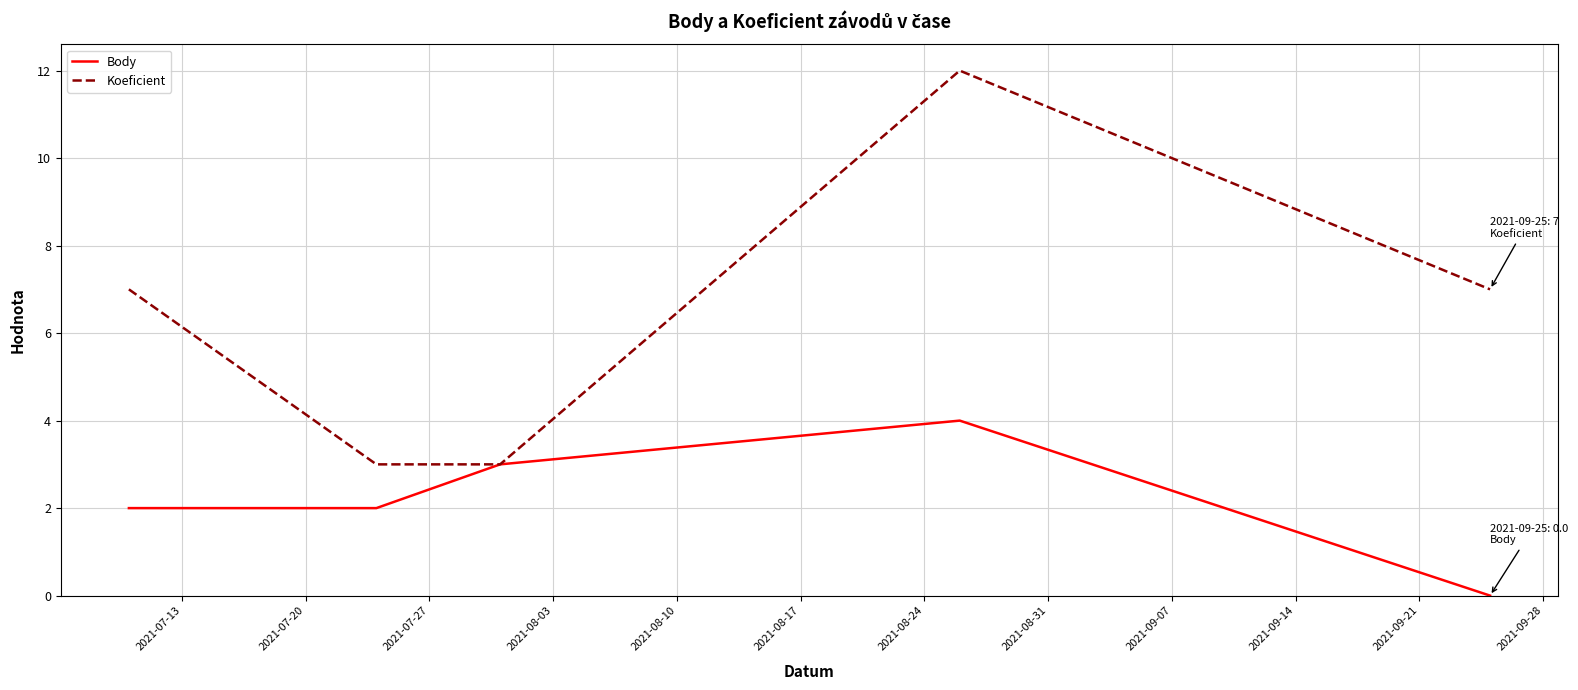

List the series in order of their overall mean, lowest first.

Body, Koeficient